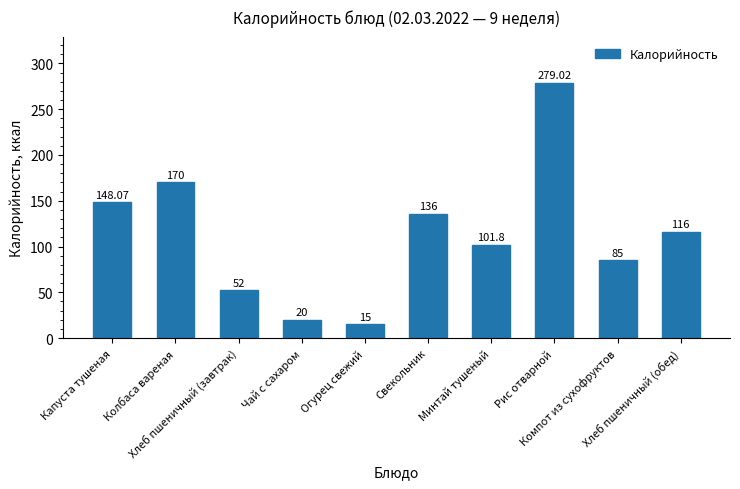

Approximately how many times larger is the value at Хлеб пшеничный (обед) compared to Рис отварной?

0.4